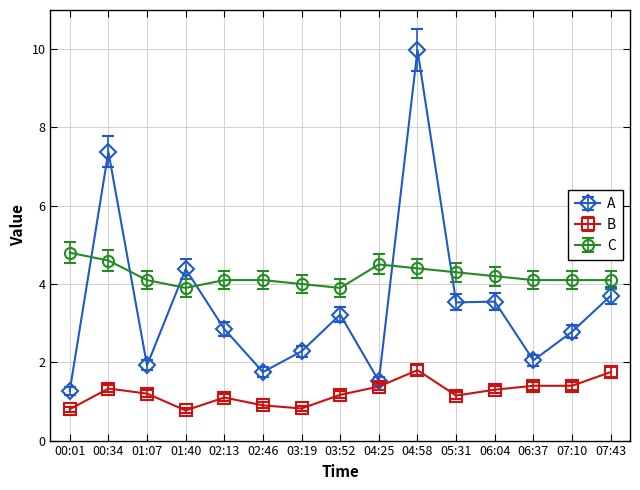

The C series shows 6.0 at 05:31. True or false?

False